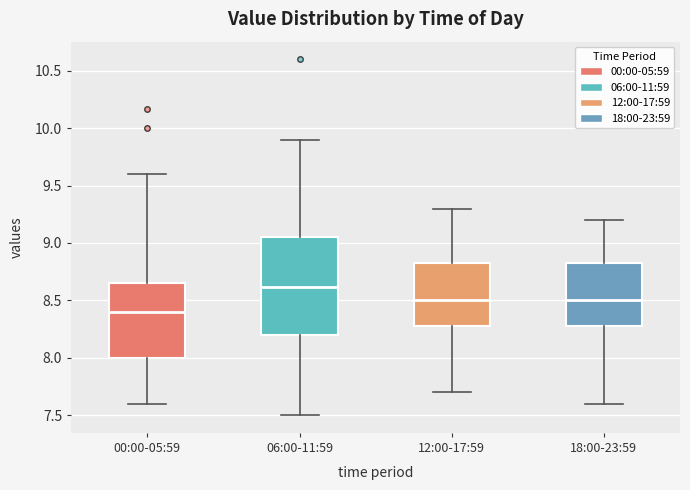

Where does the upper whisker of the box for 18:00-23:59 end on the y-axis? The values are not printed on the chart, so give them approximately, as read against the axis.

9.20